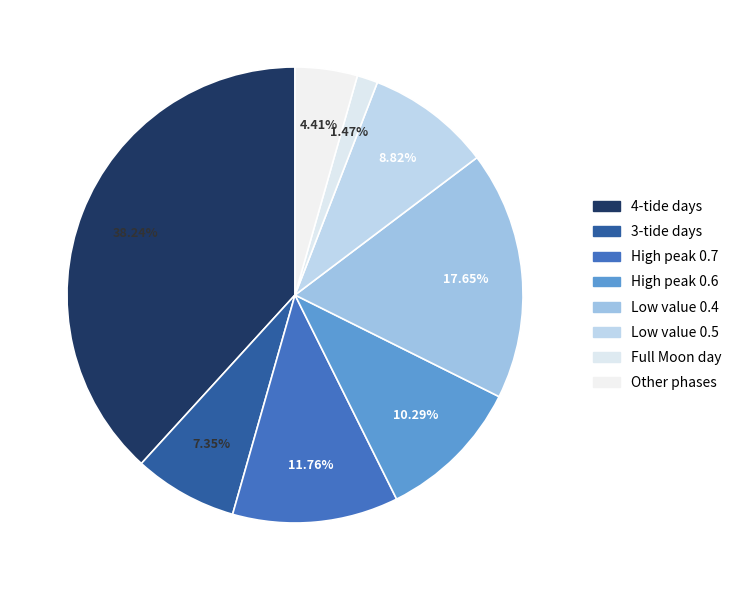

Count the number of slices in the pie.

8